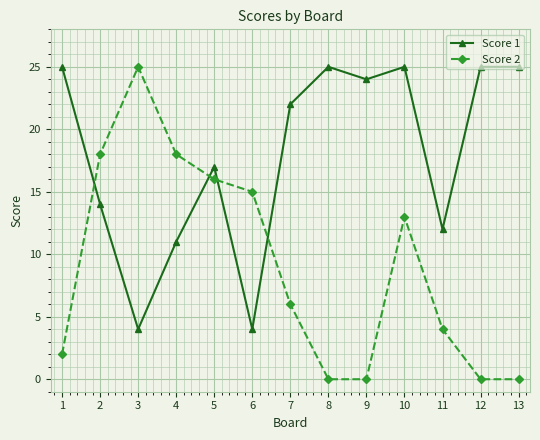

What is the sum of all Score 1 values?

233